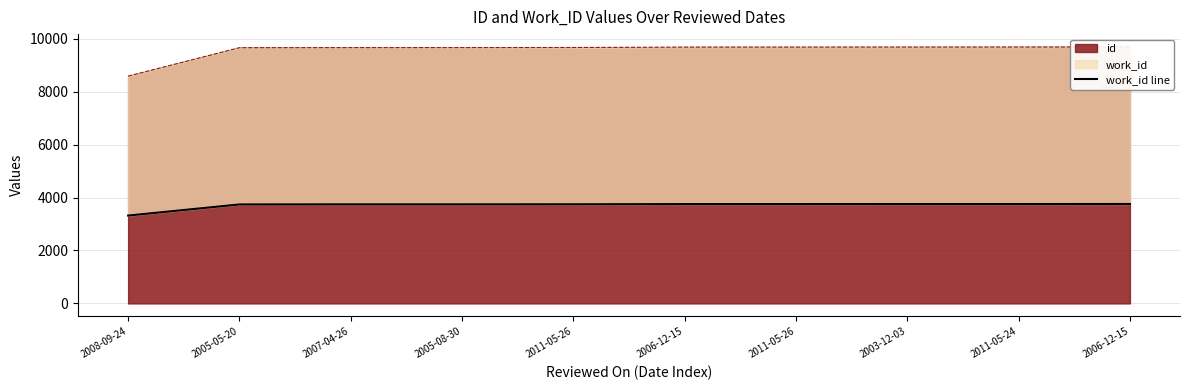

True or false: the data has more than 2 interior local peaks.

False